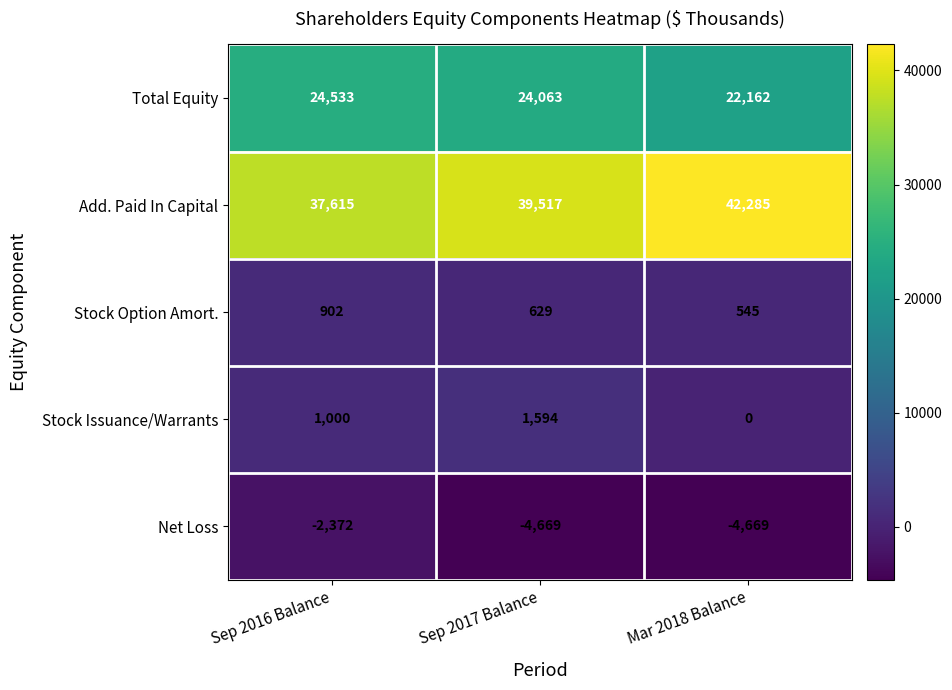

Where does the Stock Option Amort. series first go above 629?

Sep 2016 Balance